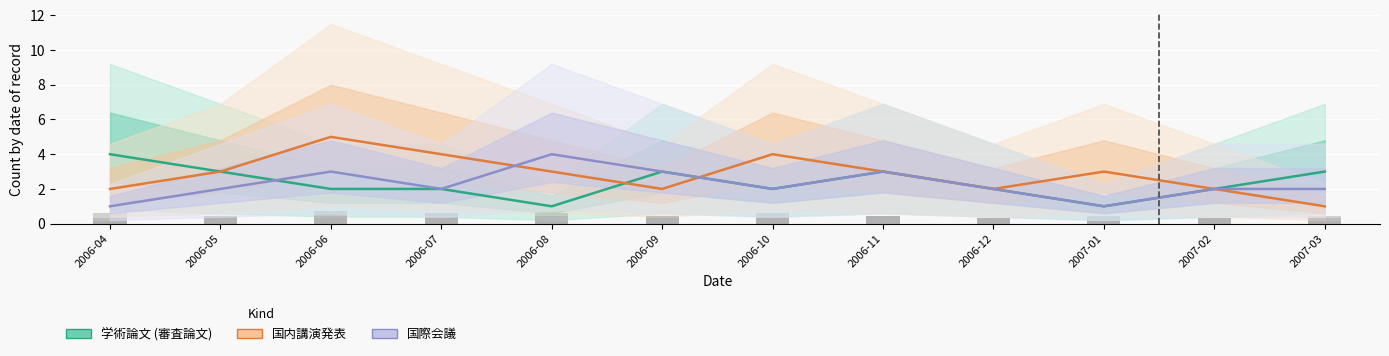

Which has a higher value, 2007-02 or 2006-08?

2007-02